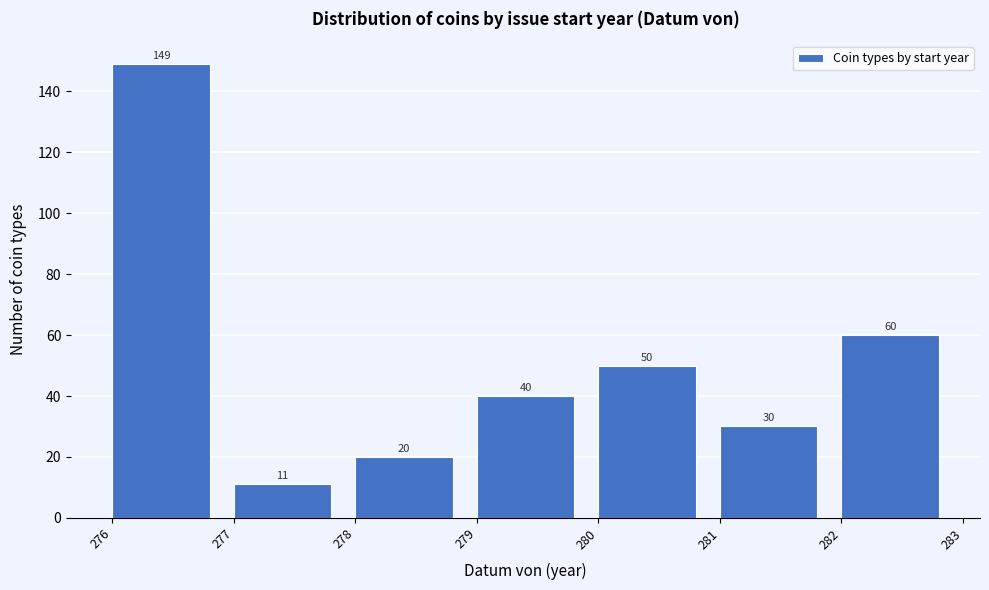

How tall is the bar that spans 279 to 280 on the x-axis?

40